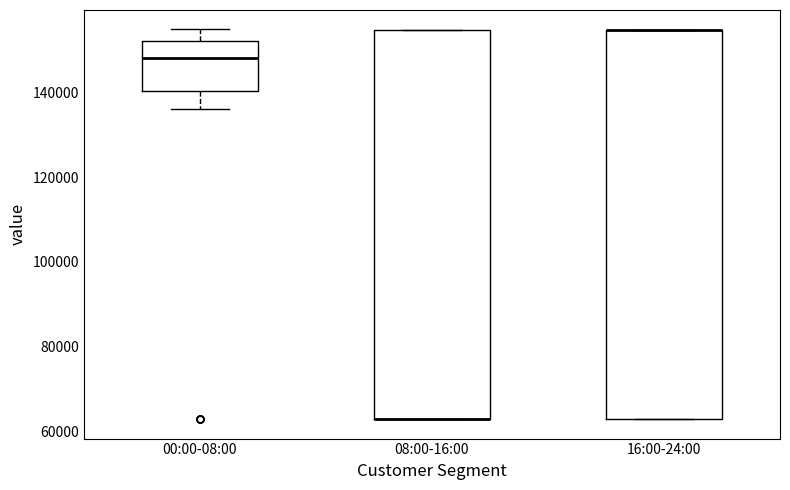

Reading left to right, transcribe this box plot: for each box, give where its median line is, the range the box spans, and where its two whiskers end, as read against the y-axis. The values are not printed on the chart, so give them approximately, as read against the axis.

00:00-08:00: median 148000, box 140000 to 152000, whiskers 136000 to 154000
08:00-16:00: median 62000 (drawn on the box's lower edge), box 62000 to 154000, whiskers 62000 to 154000
16:00-24:00: median 154000 (drawn on the box's upper edge), box 62000 to 154000, whiskers 62000 to 154000